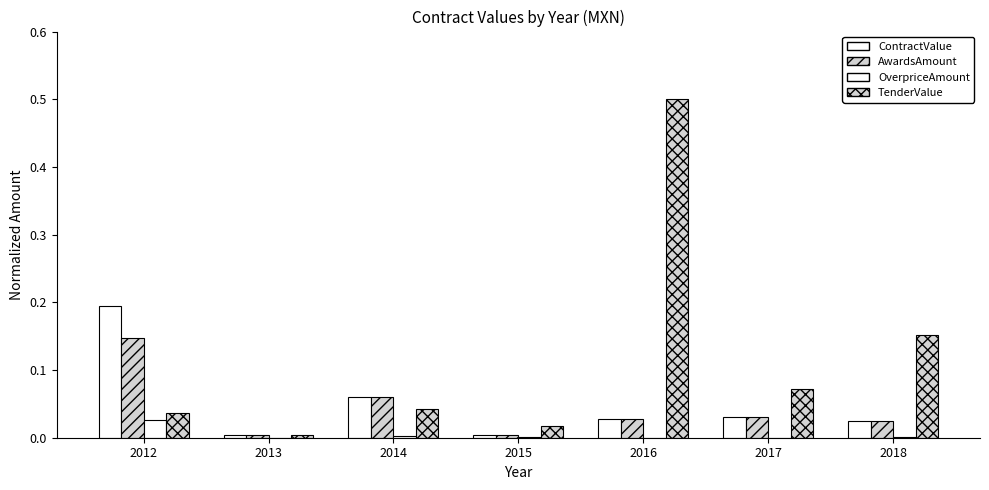

Rank the categories by AwardsAmount value from highest to lowest.

2012, 2014, 2017, 2016, 2018, 2013, 2015